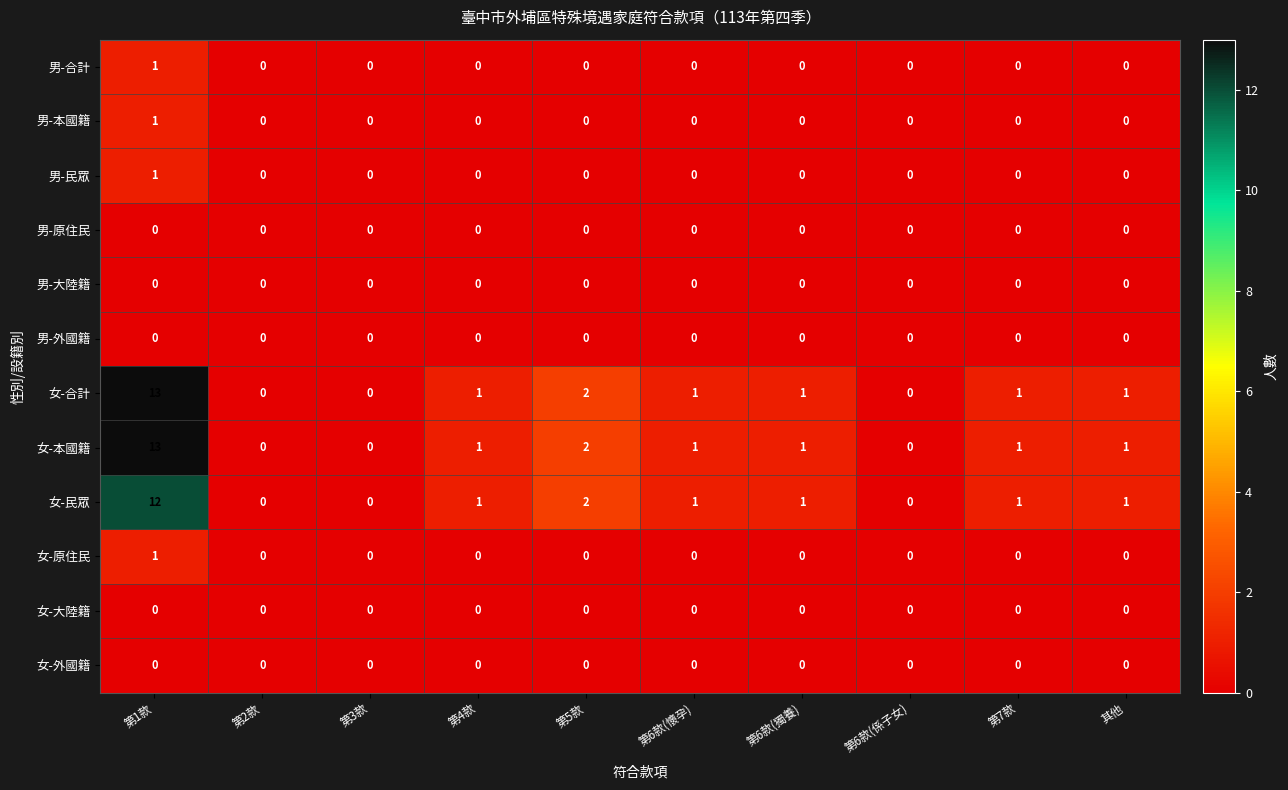

Count the number of data series in this chart.

12